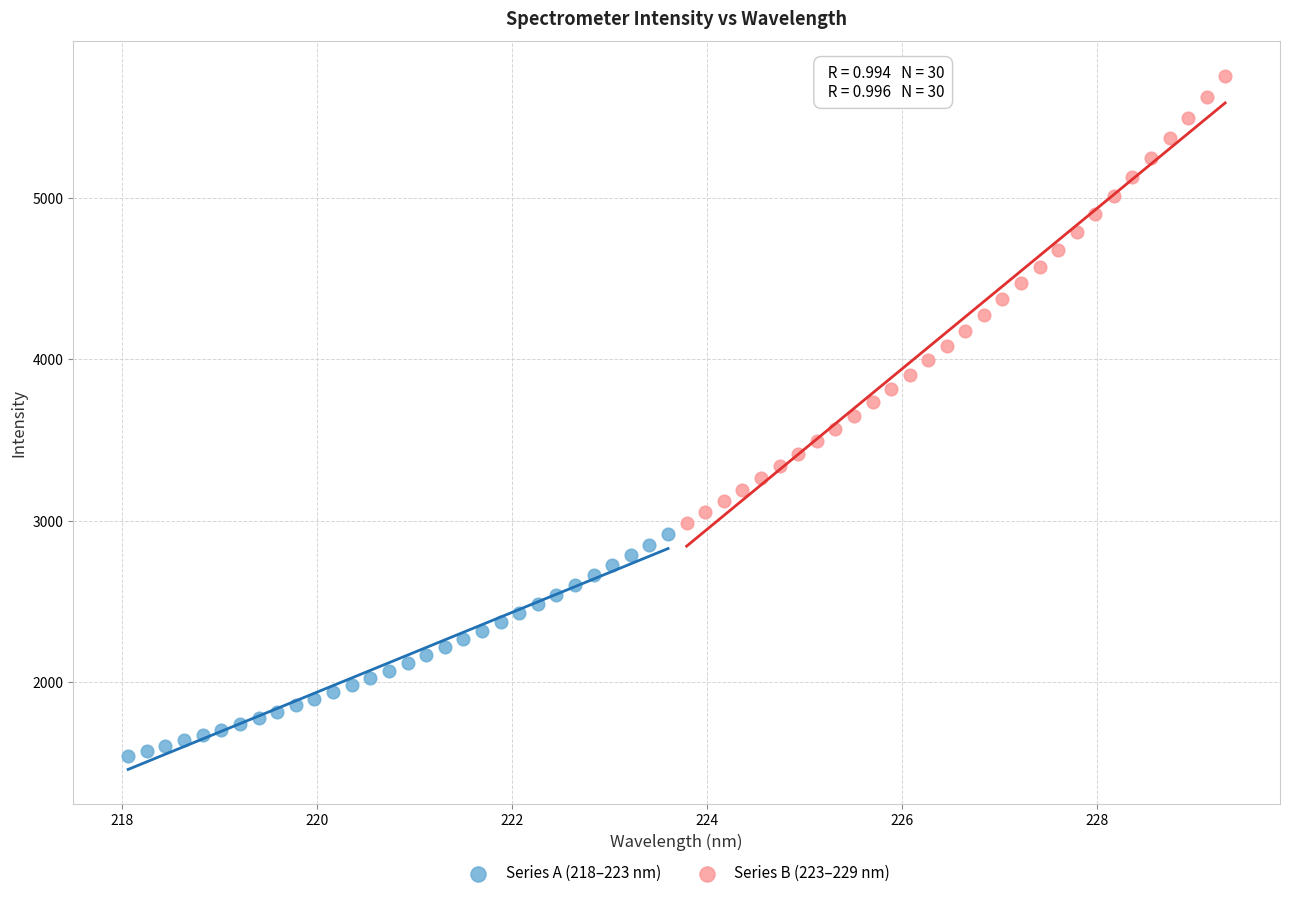

Which series contains the highest Y value?

Series B (223–229 nm)